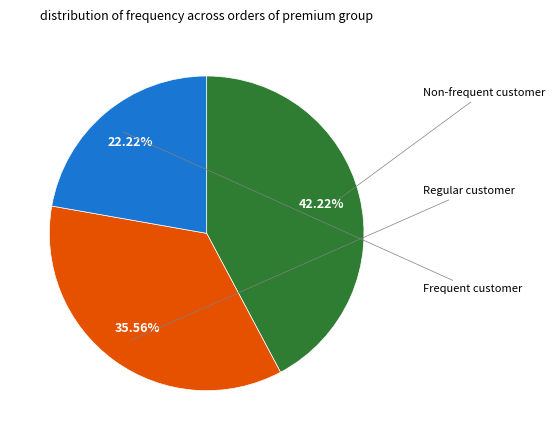

Does any single category account for the majority?

No